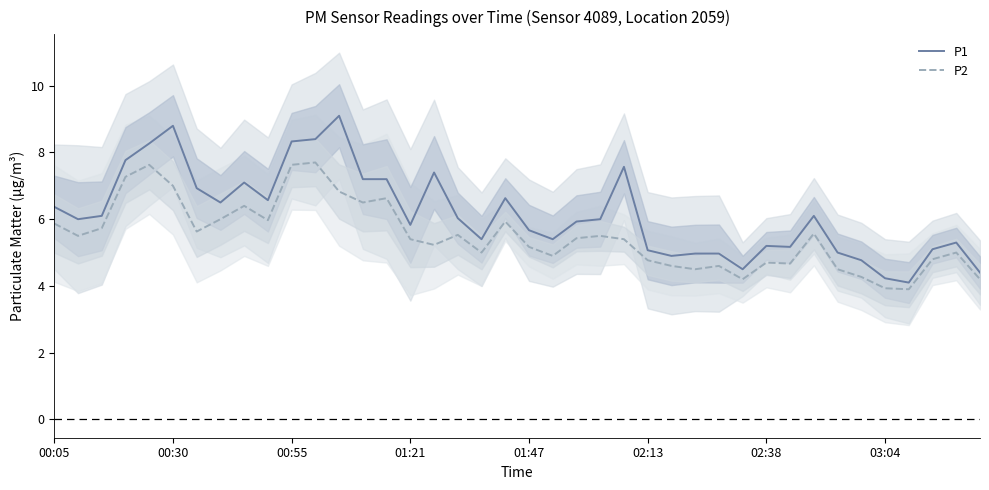

Rank the series at 16 from highest to lowest value.

P1, P2